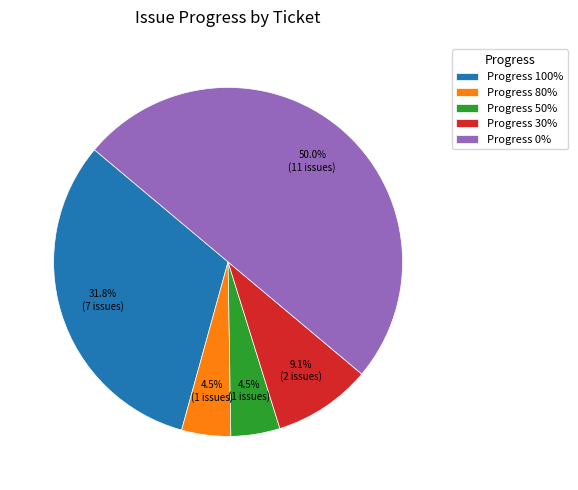

What is the ratio of the value at Progress 50% to the value at Progress 30%?

0.5